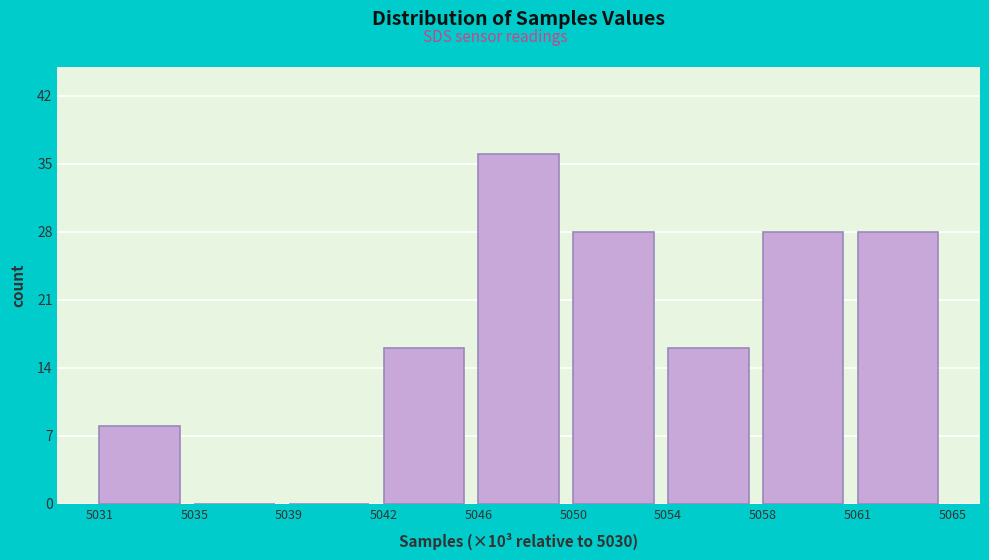

Reading left to right, list all the values displayed in this chart.

5031=8	5035=0	5039=0	5042=16	5046=36	5050=28	5054=16	5058=28	5061=28